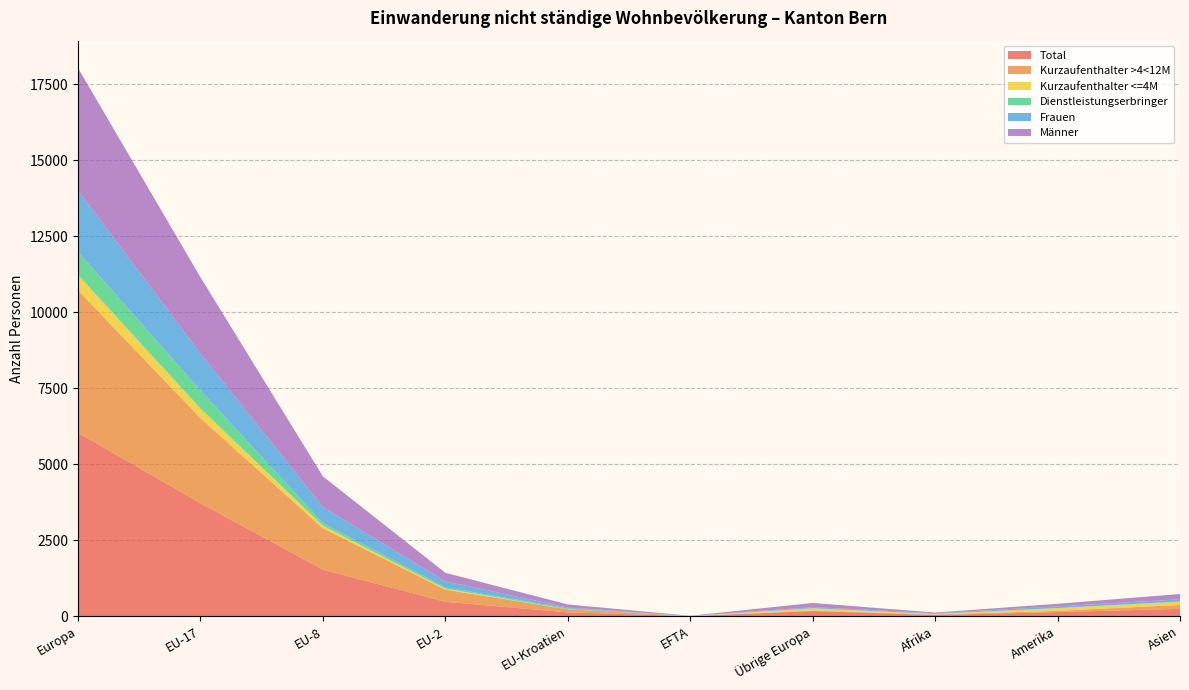

Reading right to left, list all the values displayed in this chart.

Total: Asien=245	Amerika=140	Afrika=43	Übrige Europa=172	EFTA=6	EU-Kroatien=130	EU-2=477	EU-8=1535	EU-17=3720	Europa=6040
Kurzaufenthalter >4<12M: Asien=129	Amerika=39	Afrika=17	Übrige Europa=16	EFTA=5	EU-Kroatien=101	EU-2=400	EU-8=1361	EU-17=2800	Europa=4683
Kurzaufenthalter <=4M: Asien=107	Amerika=90	Afrika=19	Übrige Europa=72	EFTA=1	EU-Kroatien=3	EU-2=32	EU-8=86	EU-17=317	Europa=511
Dienstleistungserbringer: Asien=8	Amerika=3	Afrika=2	Übrige Europa=7	EFTA=0	EU-Kroatien=26	EU-2=45	EU-8=86	EU-17=599	Europa=763
Frauen: Asien=72	Amerika=55	Afrika=19	Übrige Europa=36	EFTA=3	EU-Kroatien=29	EU-2=201	EU-8=525	EU-17=1214	Europa=2008
Männer: Asien=173	Amerika=85	Afrika=24	Übrige Europa=136	EFTA=3	EU-Kroatien=101	EU-2=276	EU-8=1010	EU-17=2506	Europa=4032